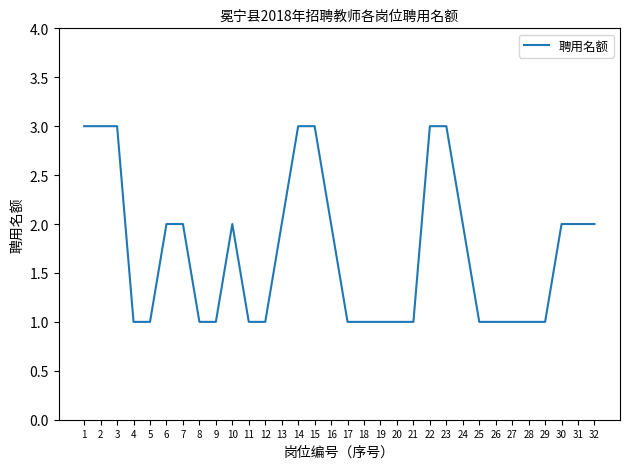

What is the difference between the maximum and minimum values?

2